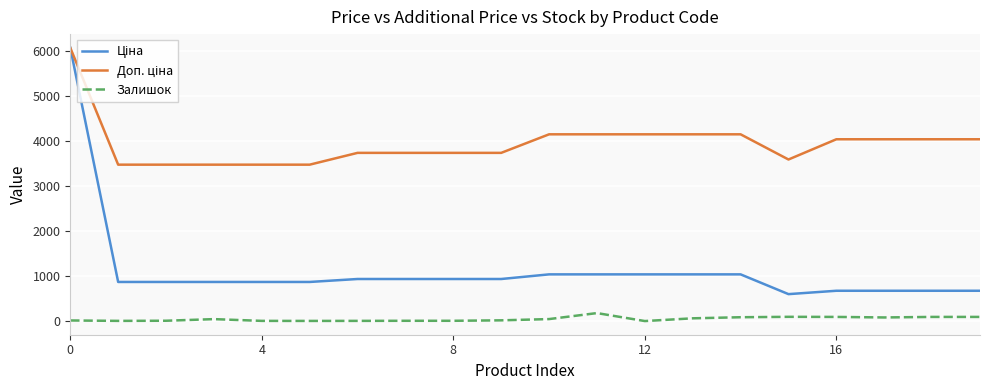

What is the greatest value displayed?

6067.2